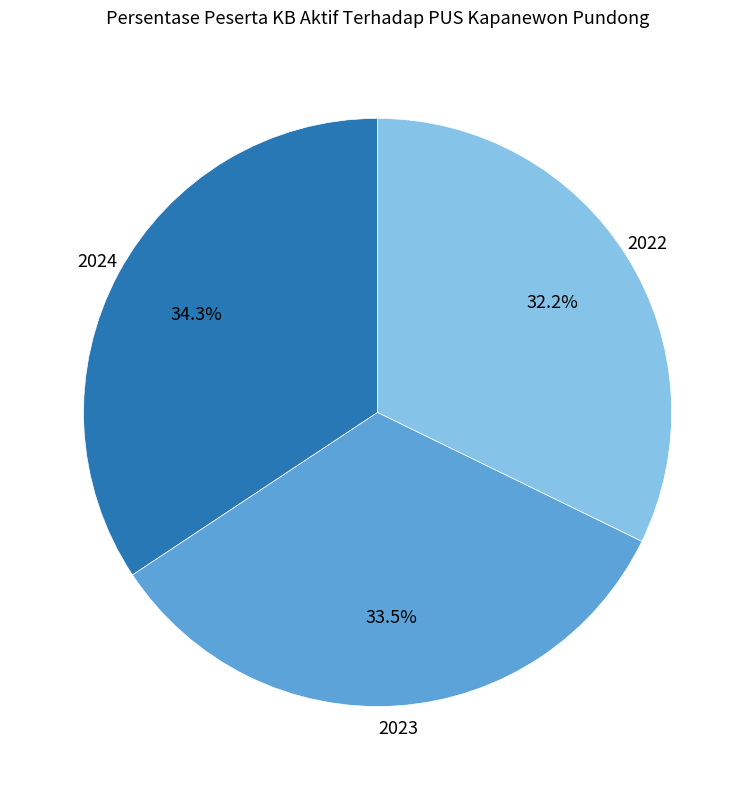

Which slice is the smallest?

2022